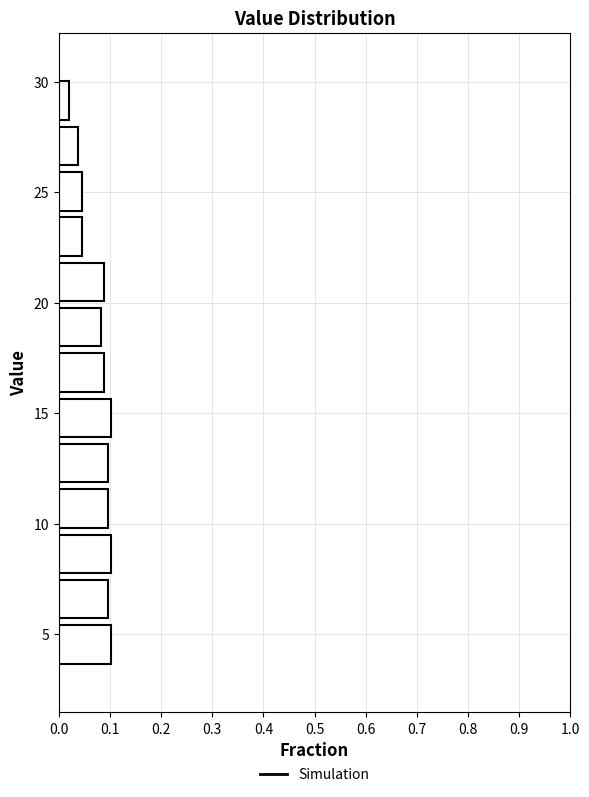

Reading bottom to top, list every bar in this chart as the range it spans on the y-axis followed by its length. Neither the bar edges nor the lengths are printed on the chart, so give them approximately, as read against the axes.

3.5 to 5.5: 0.10
5.5 to 7.5: 0.10
7.5 to 9.5: 0.10
9.5 to 11.5: 0.10
11.5 to 14.0: 0.10
14.0 to 16.0: 0.10
16.0 to 18.0: 0.09
18.0 to 20.0: 0.08
20.0 to 22.0: 0.09
22.0 to 24.0: 0.04
24.0 to 26.0: 0.04
26.0 to 28.0: 0.04
28.0 to 30.0: 0.02